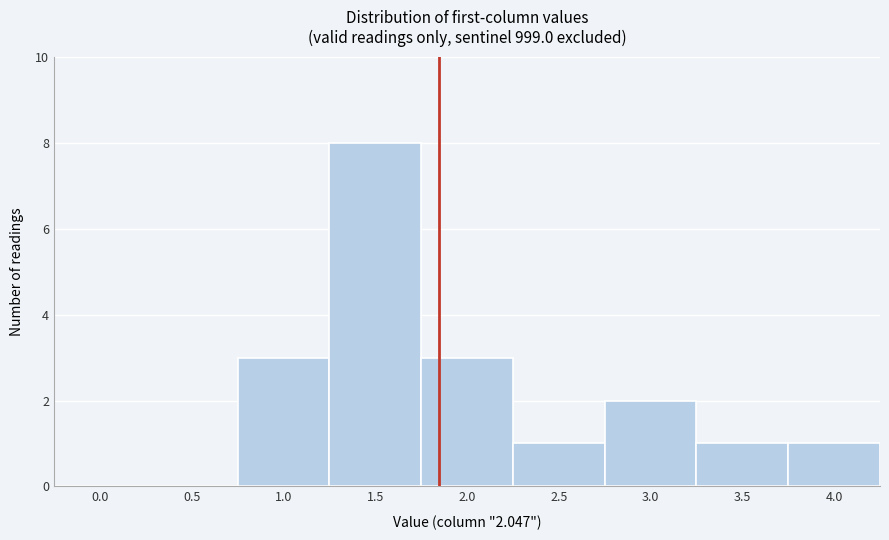

Reading left to right, transcribe all the data shown in this chart.

0.0=0	0.5=0	1.0=3	1.5=8	2.0=3	2.5=1	3.0=2	3.5=1	4.0=1